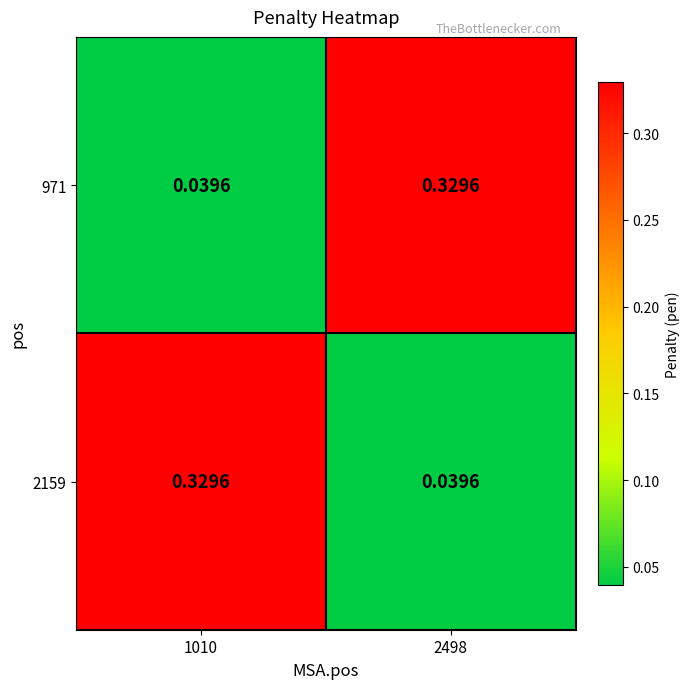

Is the value of 2159 at 2498 greater than the value of 971 at 2498?

No